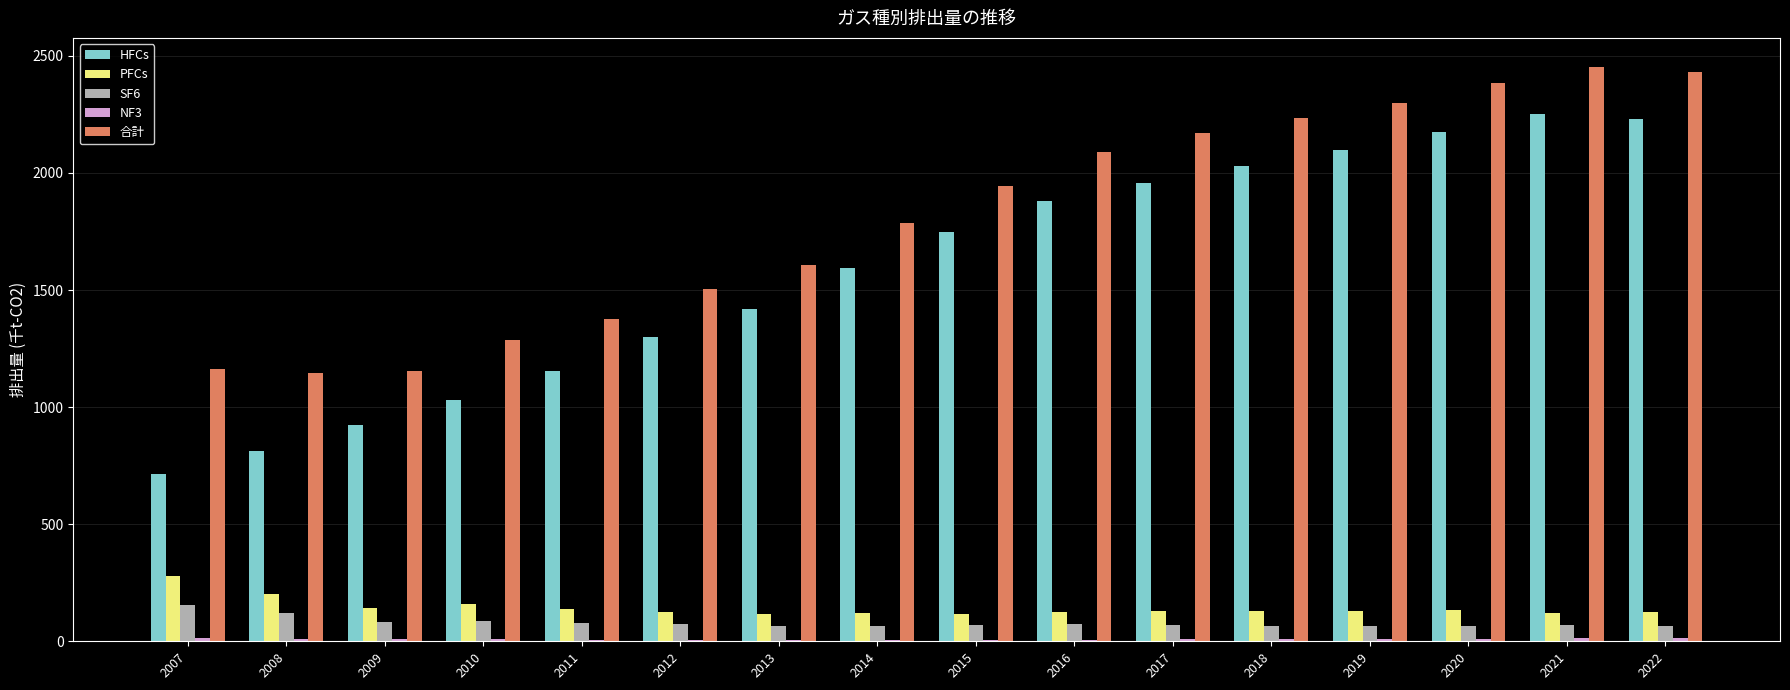

Which series has the largest total across all categories?

合計